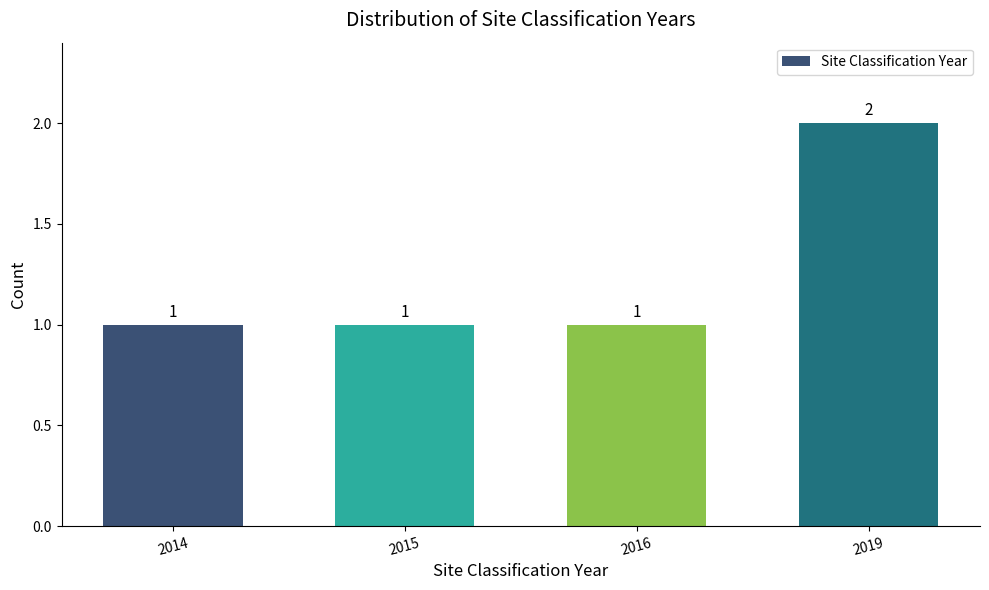

Are the bars horizontal?

No